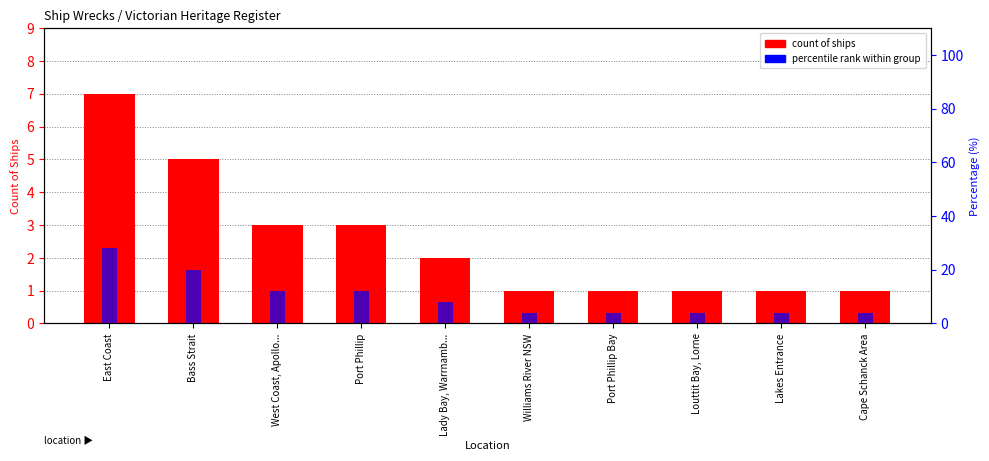

How many values in the count of ships series exceed 2?

4